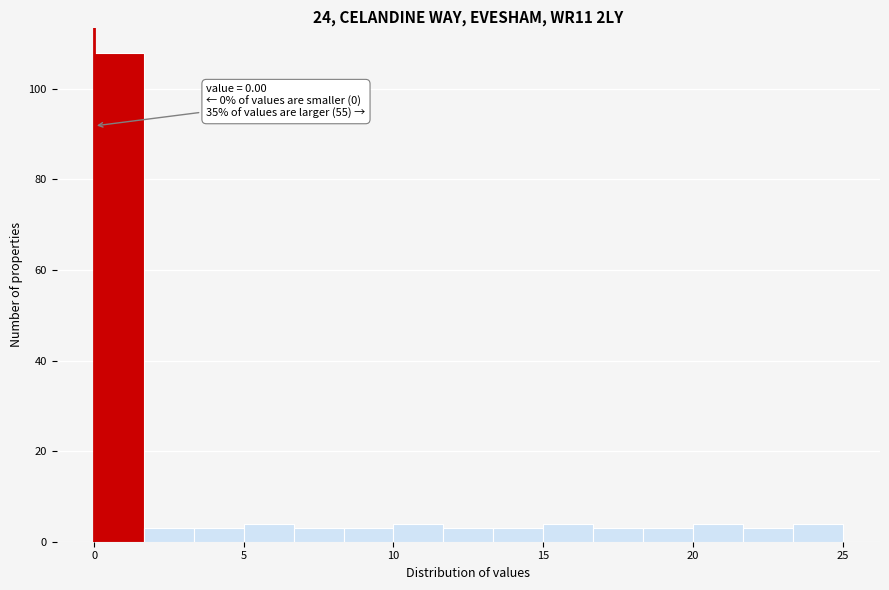

Around what value on the x-axis is the tallest bar? Give the approximate position of its centre, as read against the axis.

1.0